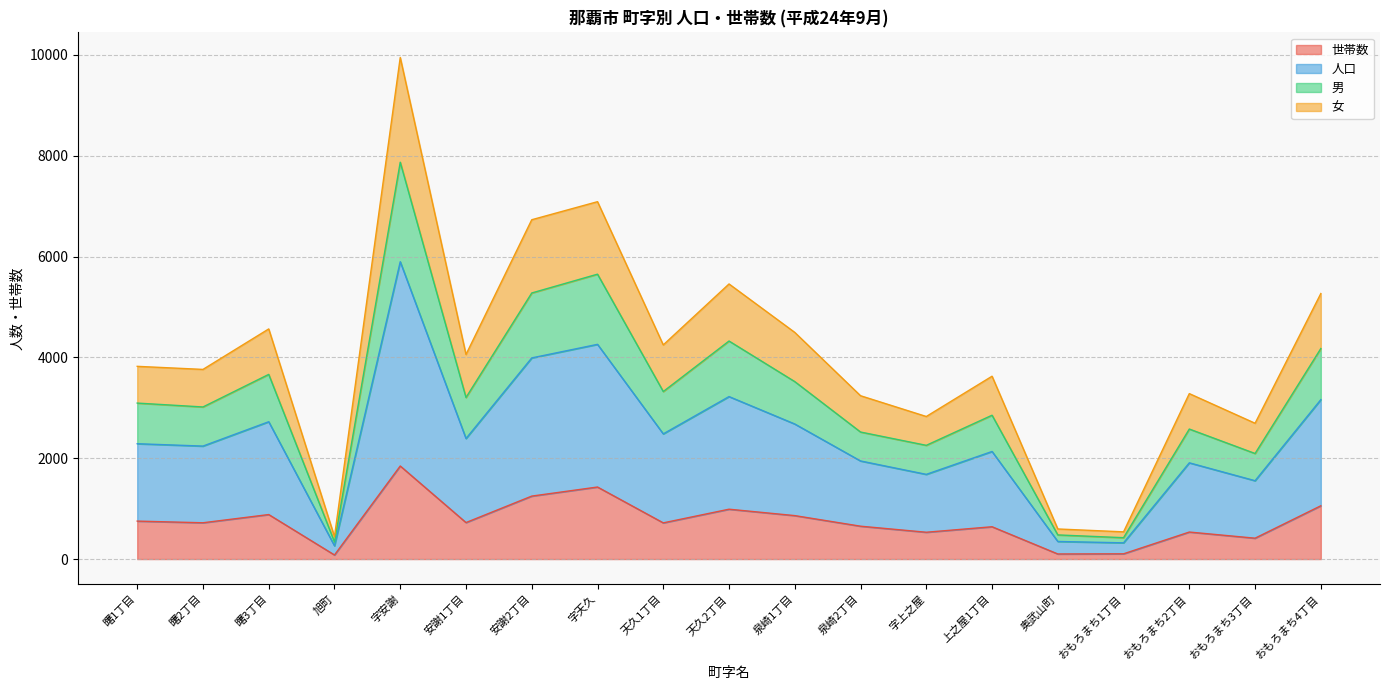

What is the minimum value for 世帯数?

81